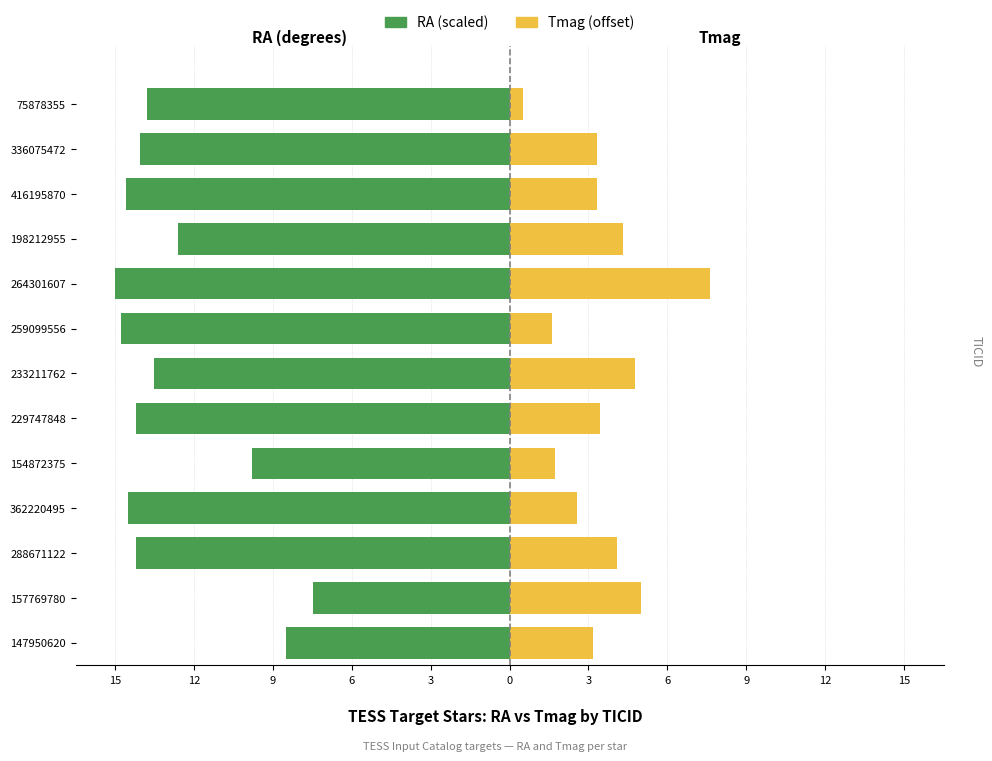

What are all the series names shown in the legend?

RA (scaled), Tmag (offset)